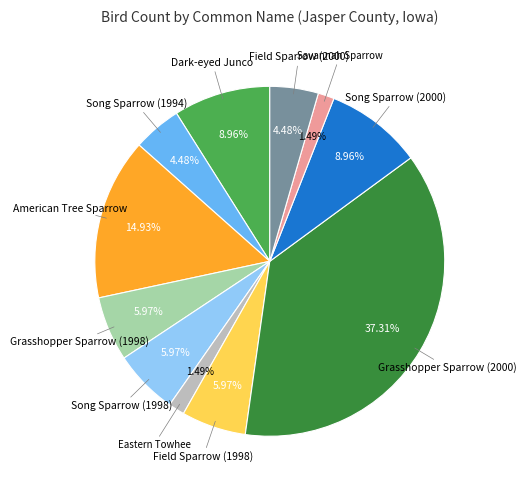

How many slices are in this pie chart?

11